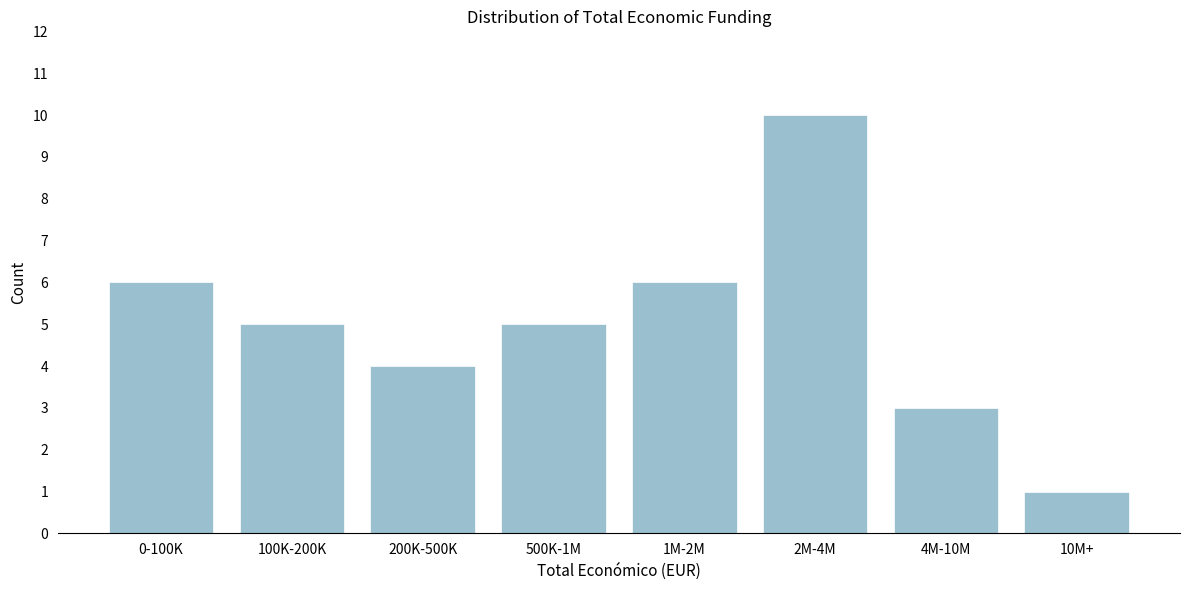

Reading left to right, transcribe all the data shown in this chart.

0-100K=6	100K-200K=5	200K-500K=4	500K-1M=5	1M-2M=6	2M-4M=10	4M-10M=3	10M+=1